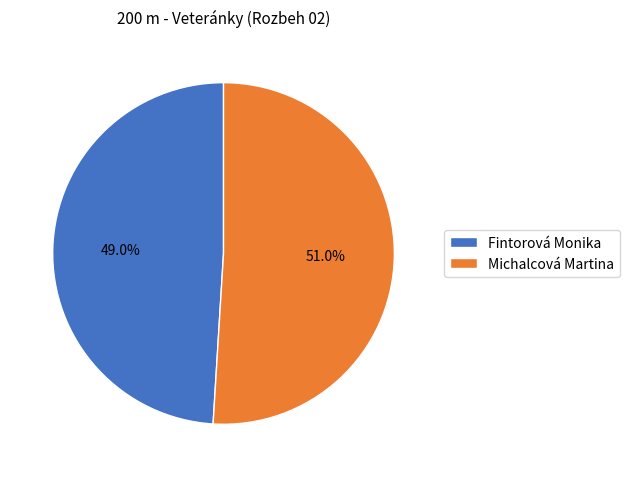

Which category has the smallest portion of the pie?

Fintorová Monika